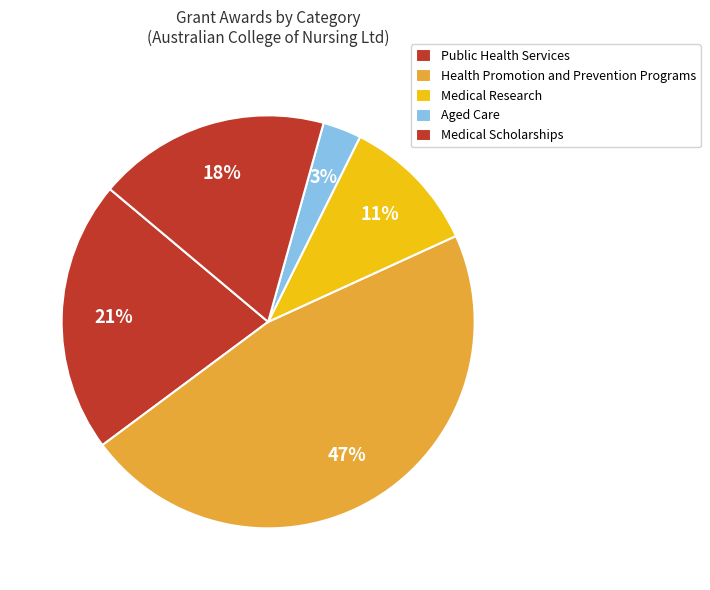

How many segments does this pie chart have?

5